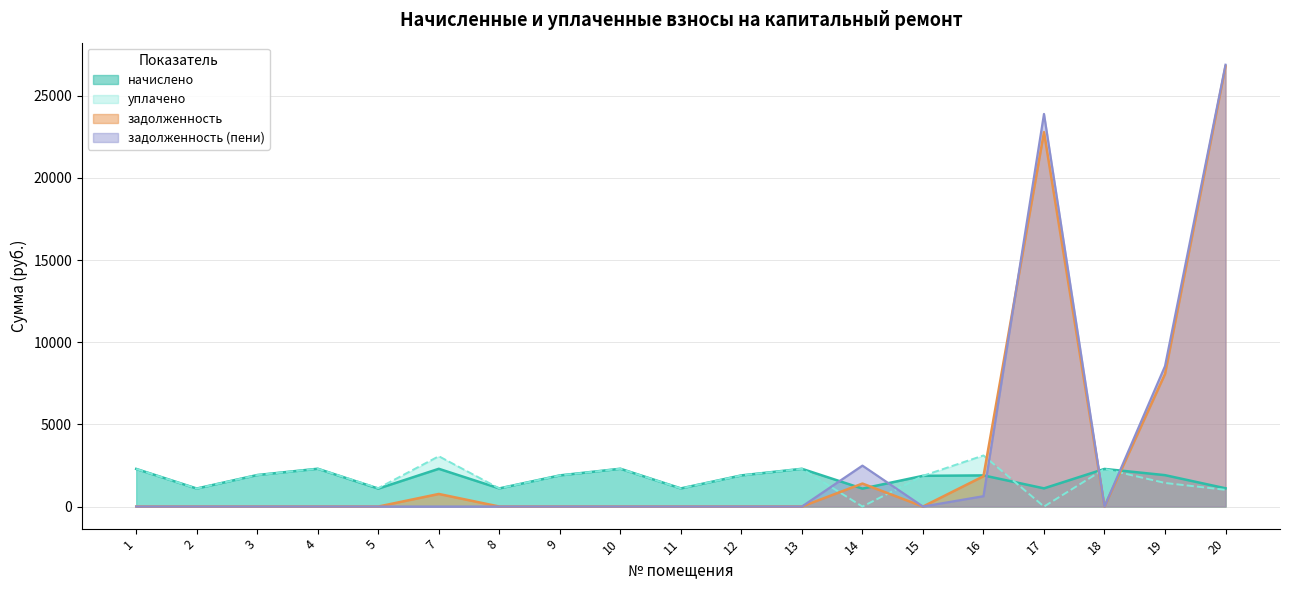

At which label does задолженность (пени) reach its minimum?

1